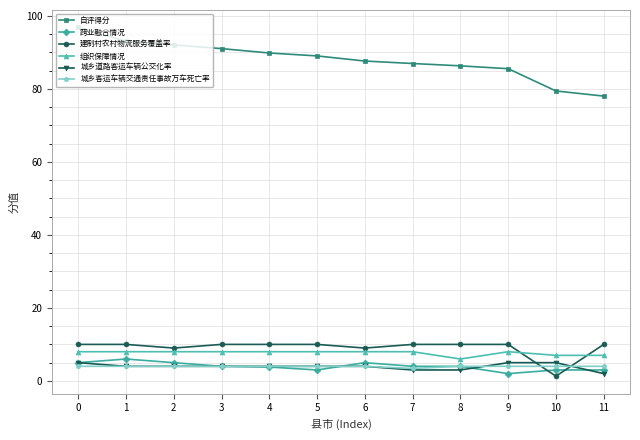

Which series has the widest spread of values?

自评得分